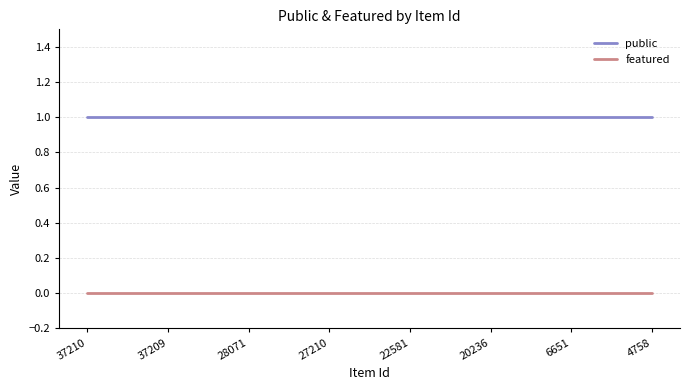

Does the chart have visible grid lines?

Yes